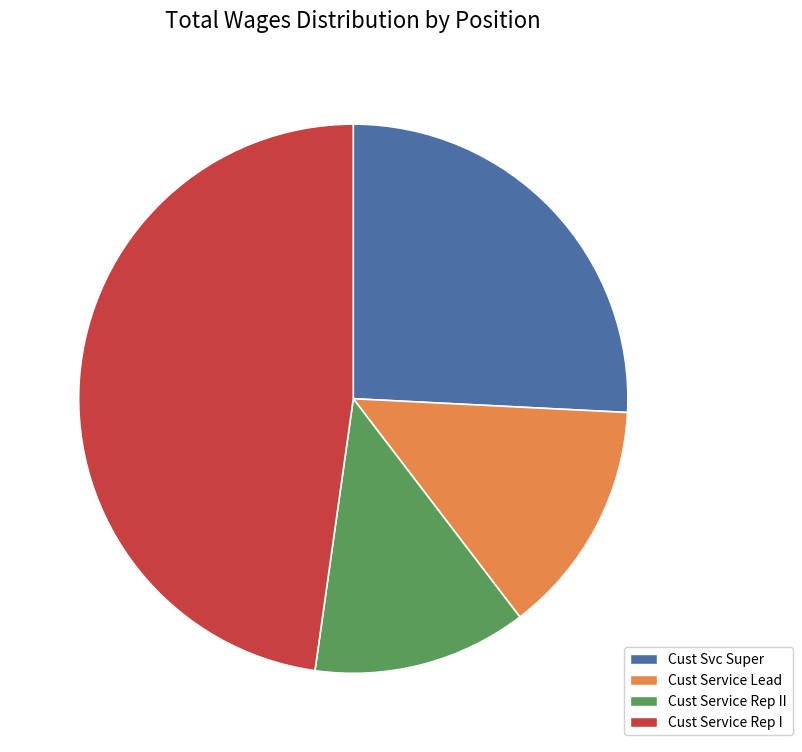

Combined, do Cust Service Lead and Cust Service Rep II account for over 50%?

No